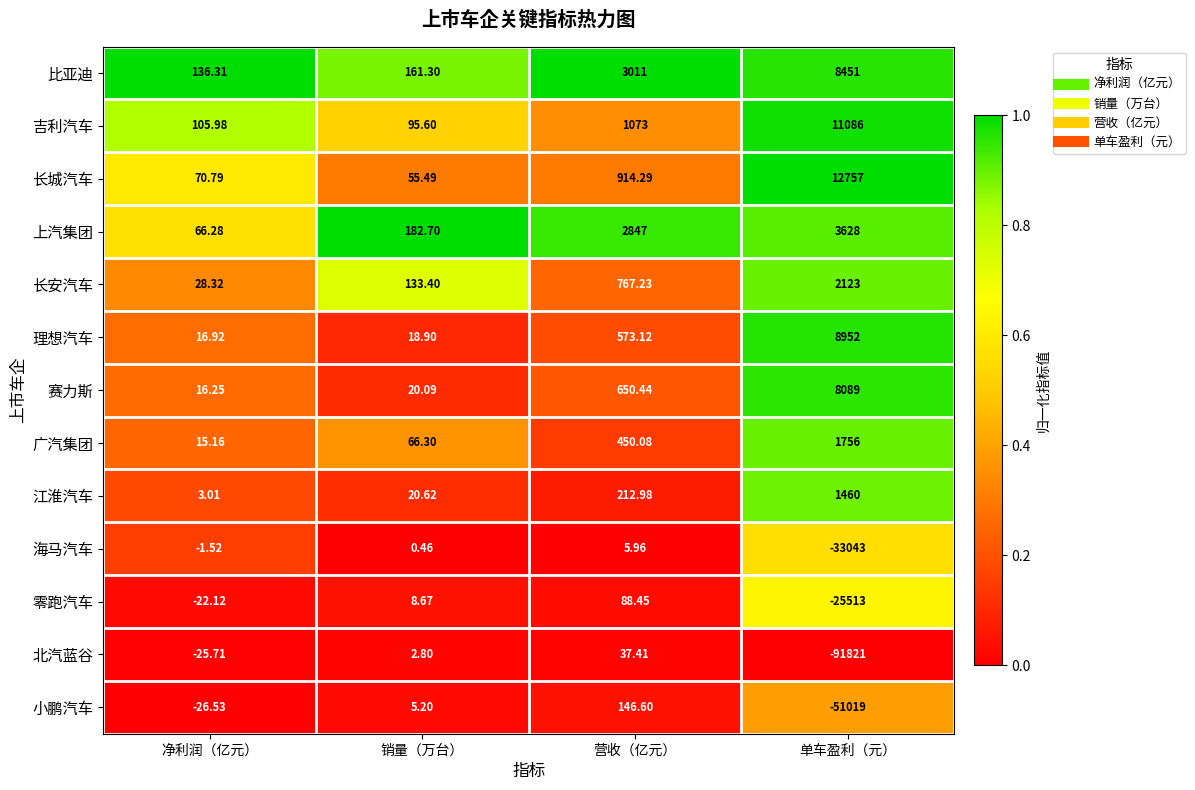

What is the spread (max minus min) of values at 销量（万台）?

182.2